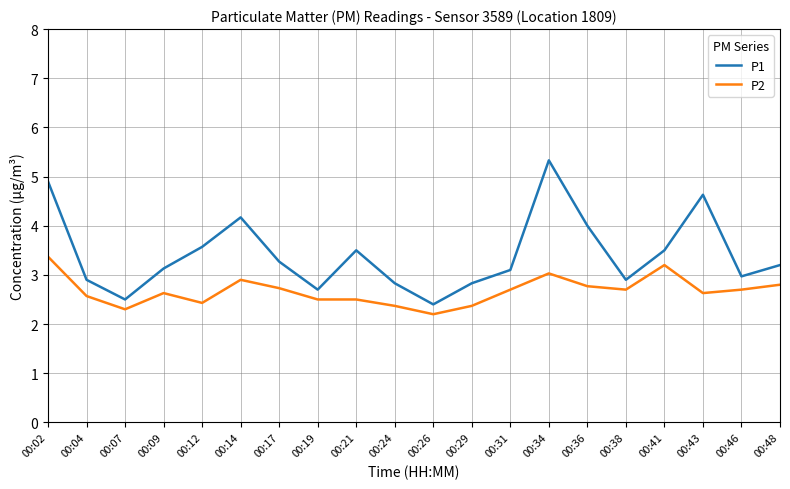

What is the spread (max minus min) of values at 00:29?

0.5